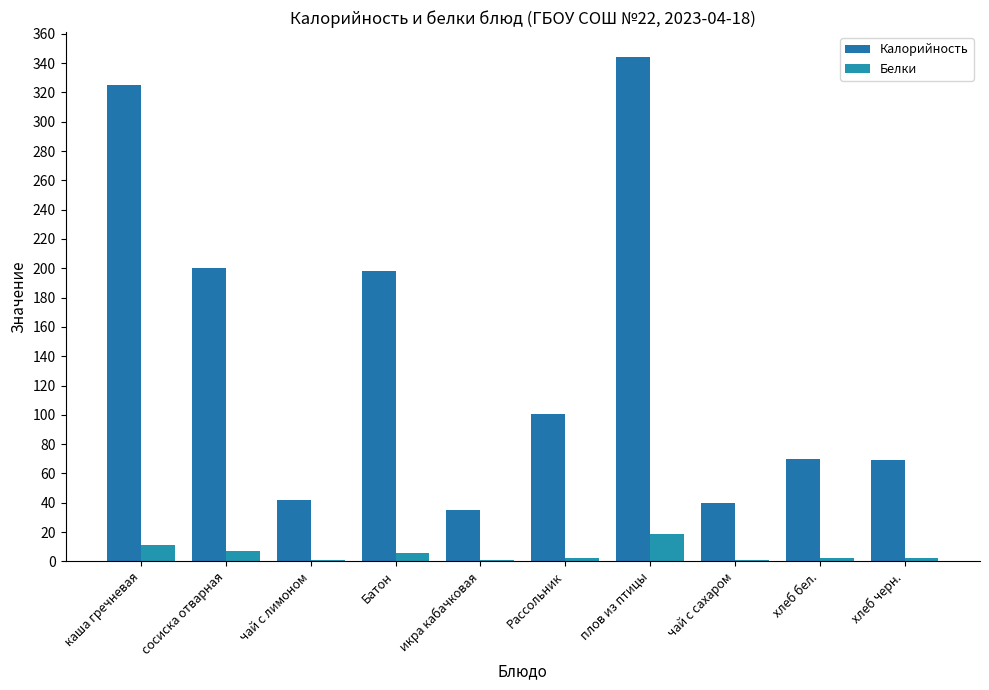

What is the approximate value of Калорийность at чай с сахаром?

40.0